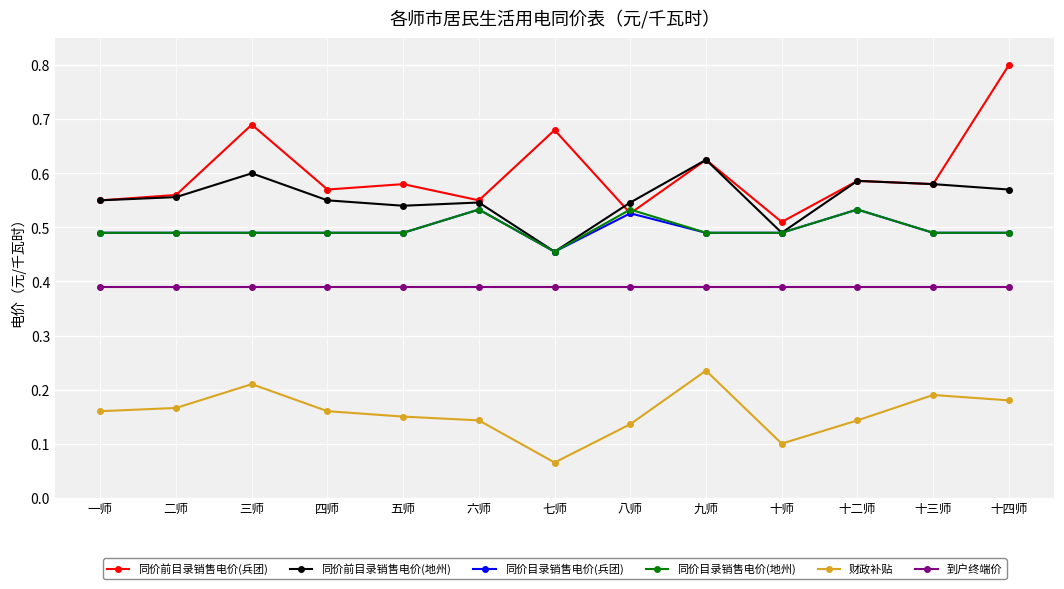

What position from the right is 四师?

10